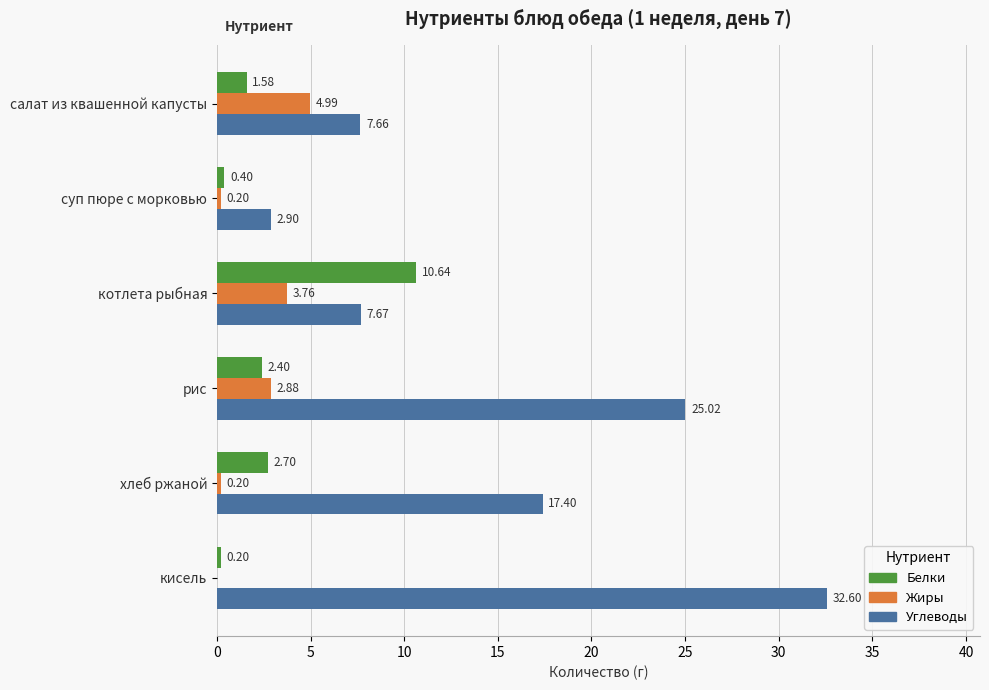

Which category has the highest value in the Углеводы series?

кисель